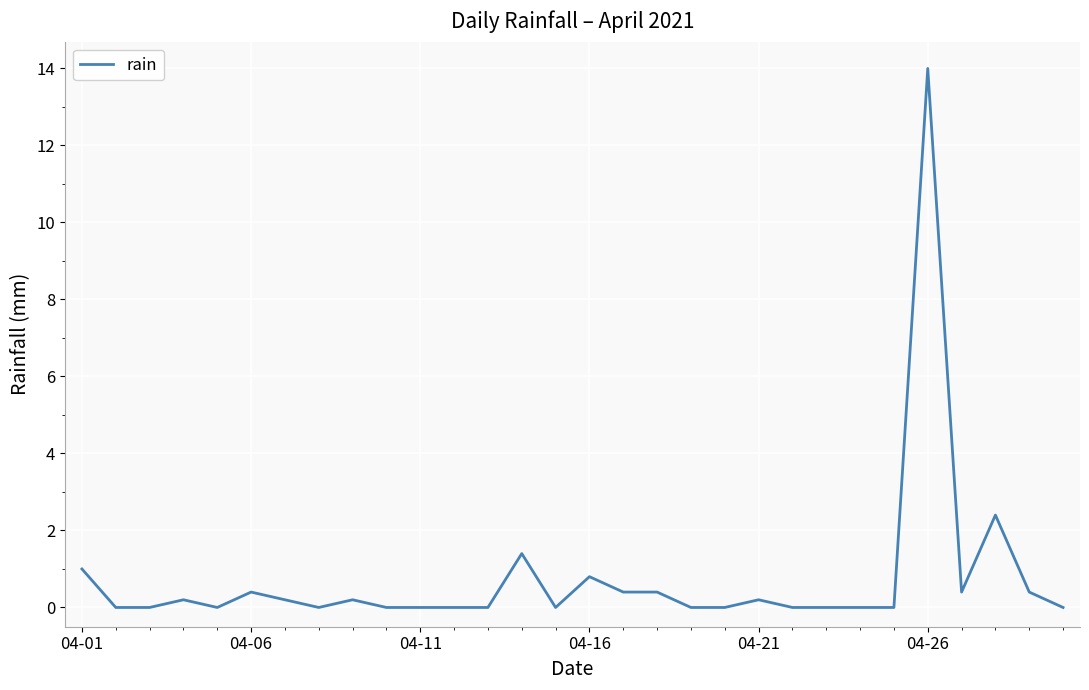

What is the greatest value displayed?

14.0